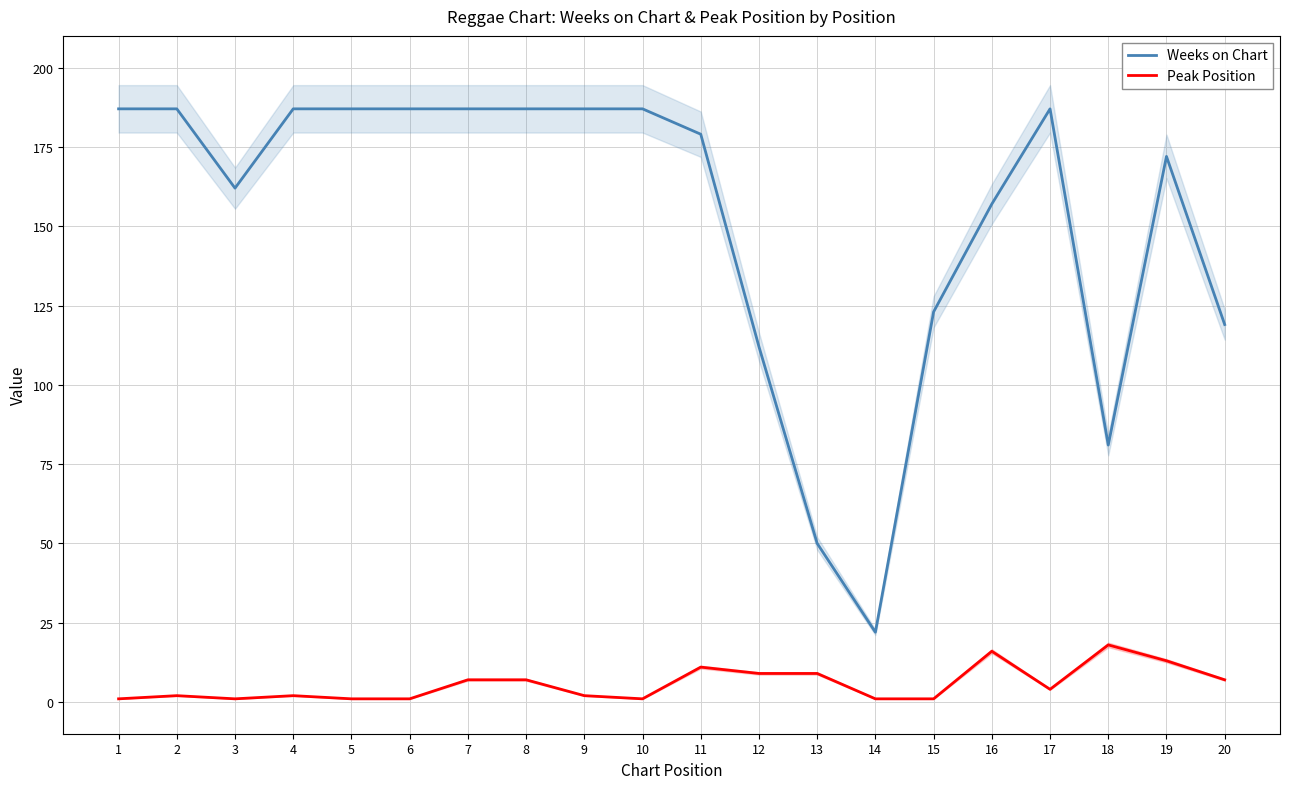

What value does the Peak Position series have at 18, to the nearest 5?

20